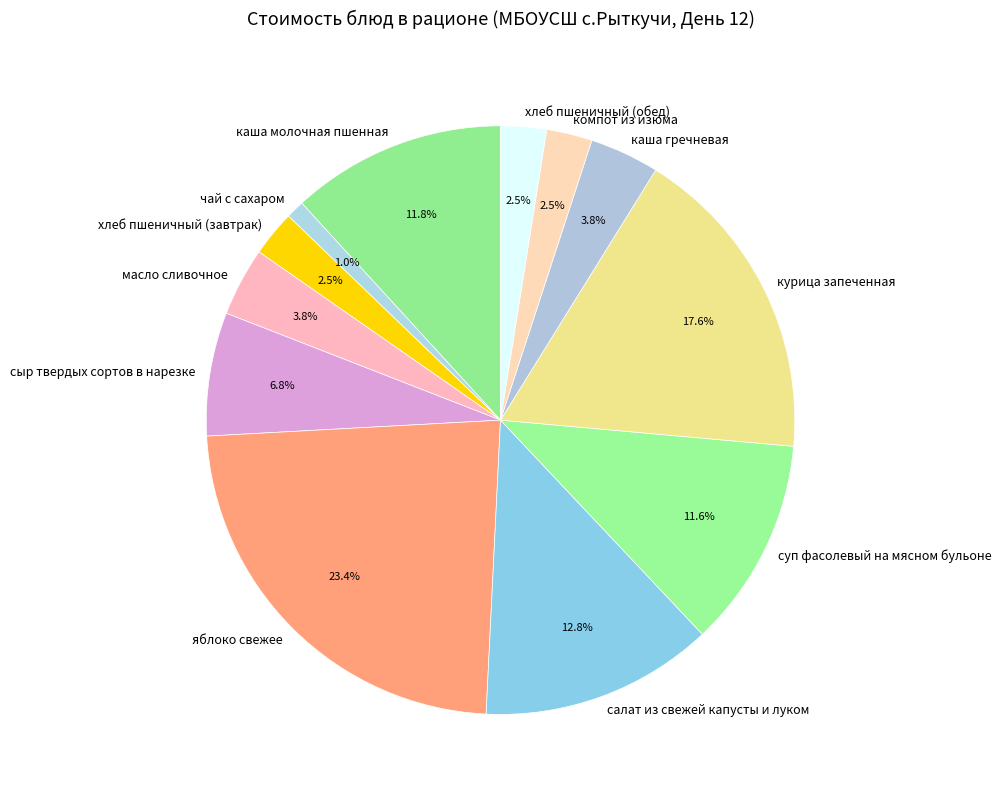

Which has a higher value, каша гречневая or курица запеченная?

курица запеченная